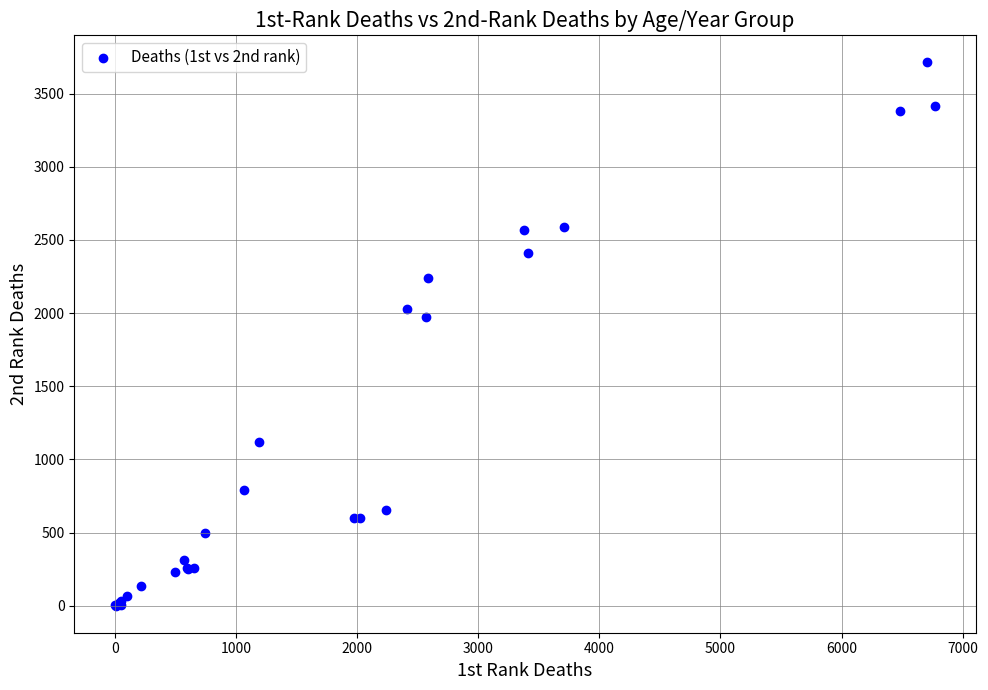

What Y value in the scatter plot is closest to 1856?

1976.0